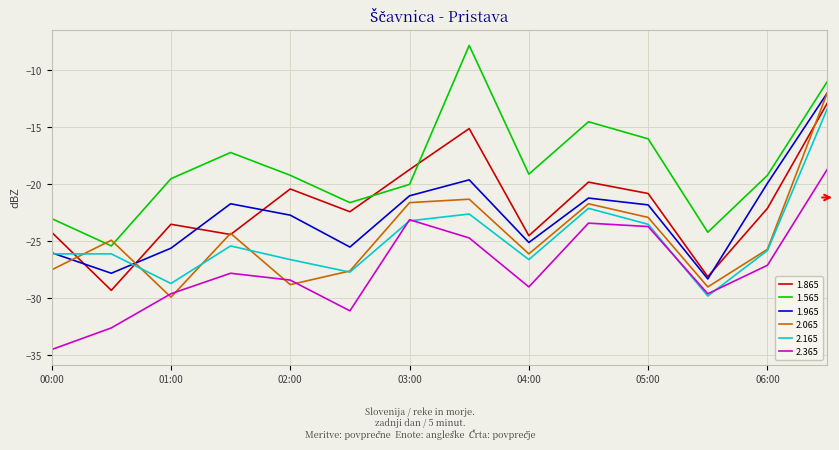

Which series has the largest total across all categories?

1.565